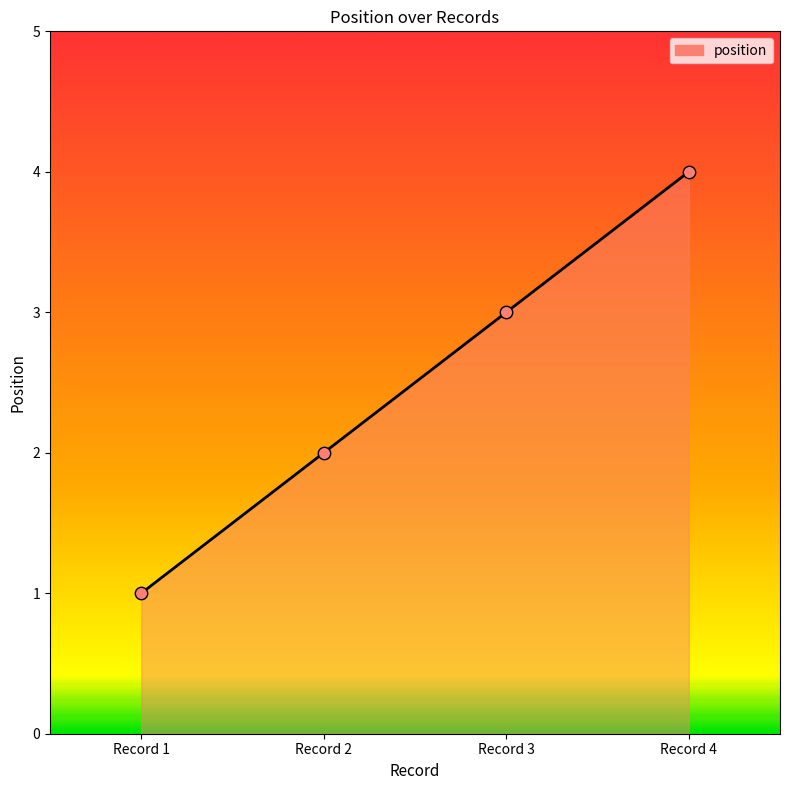

What is the change in value from Record 1 to Record 2?

+1